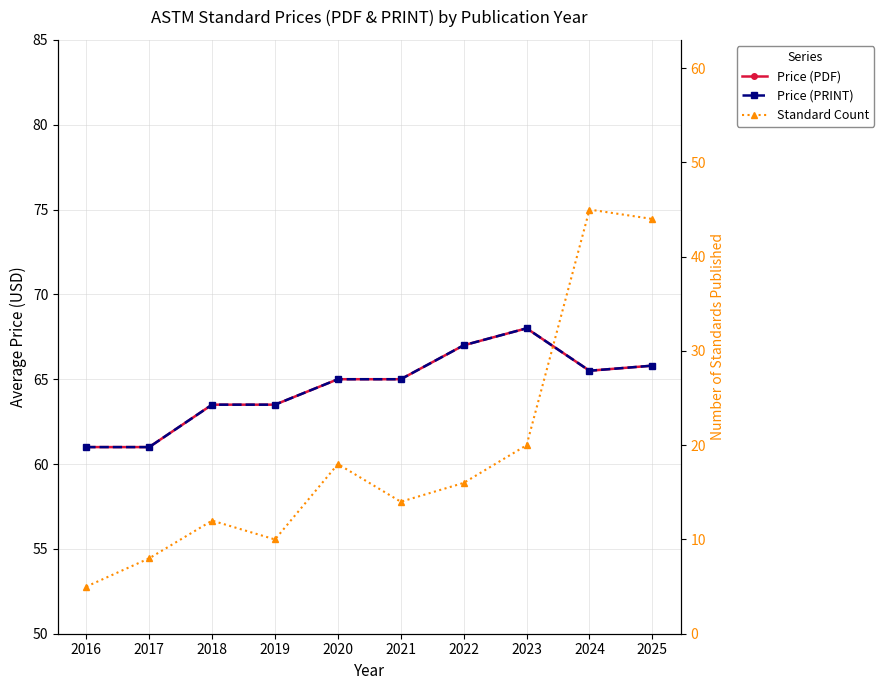

How many data points does each series have?

10